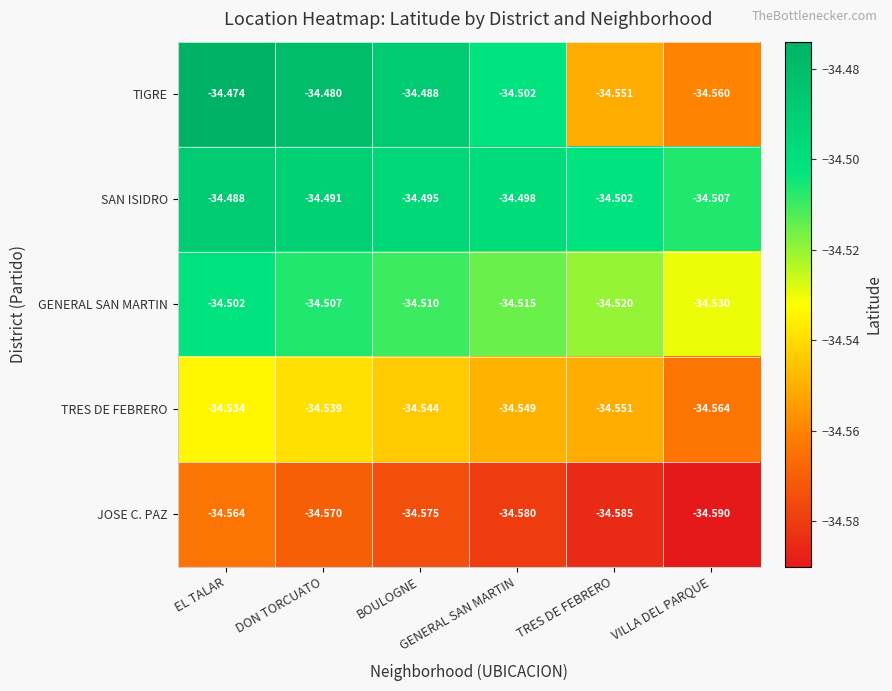

Which series has the largest total across all categories?

SAN ISIDRO